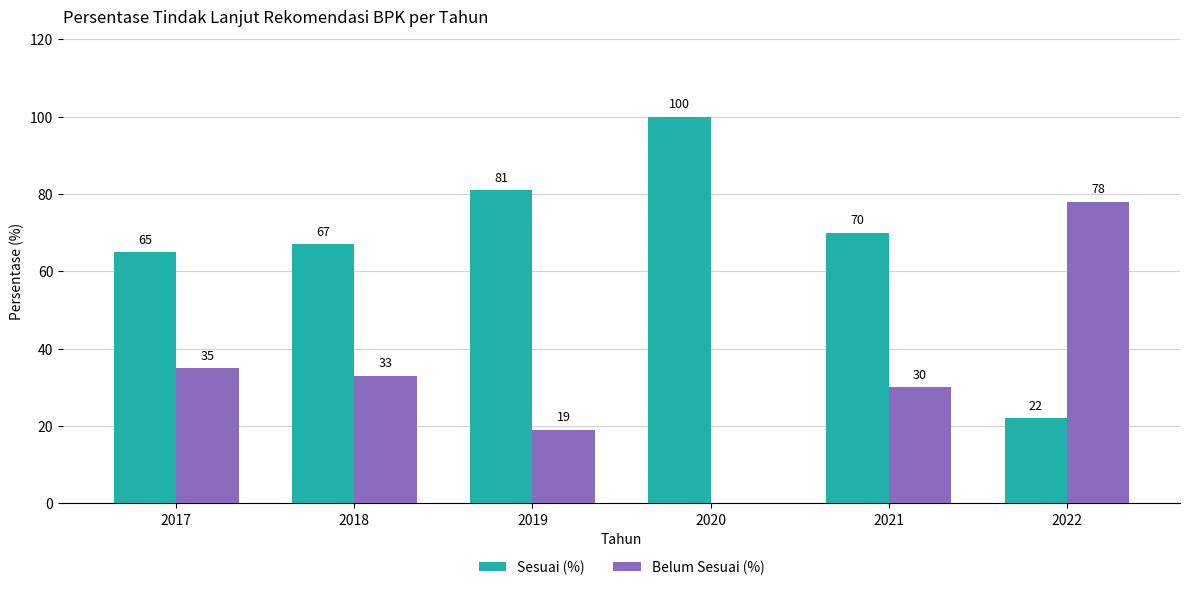

True or false: Belum Sesuai (%) has a value of 78 at 2022.

True